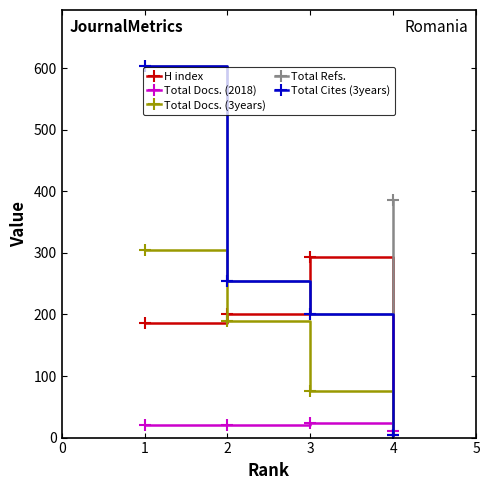

The value of Total Refs. at 4 is 386. True or false?

True